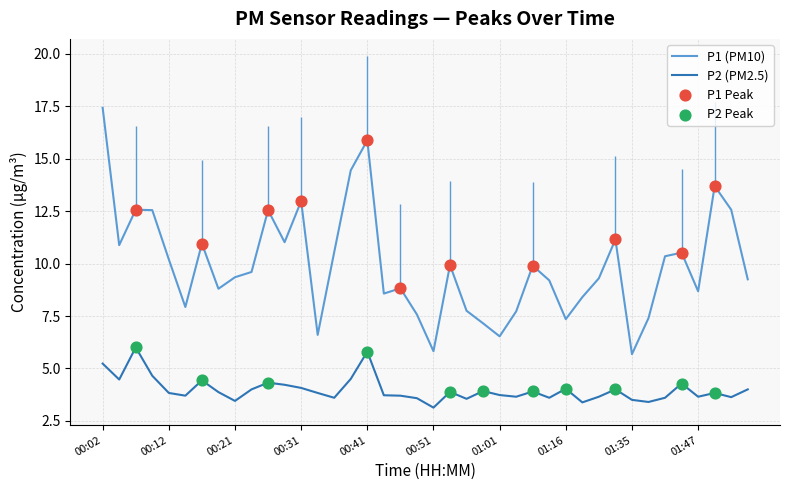

Which series has the largest total across all categories?

P1